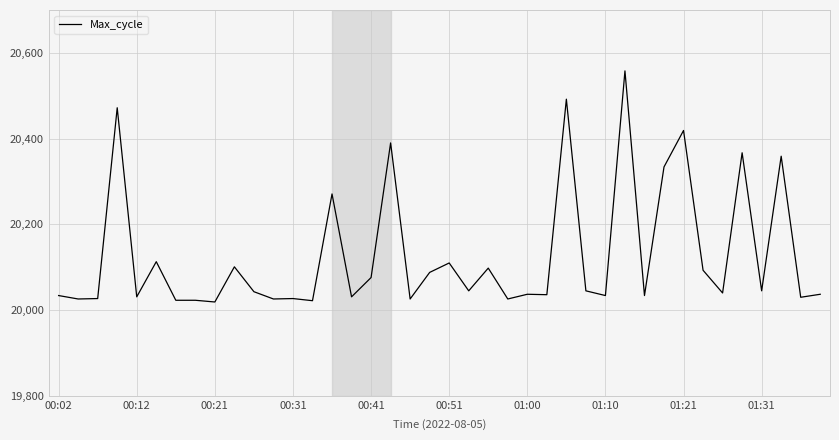

What is the difference between the maximum and minimum values?

539